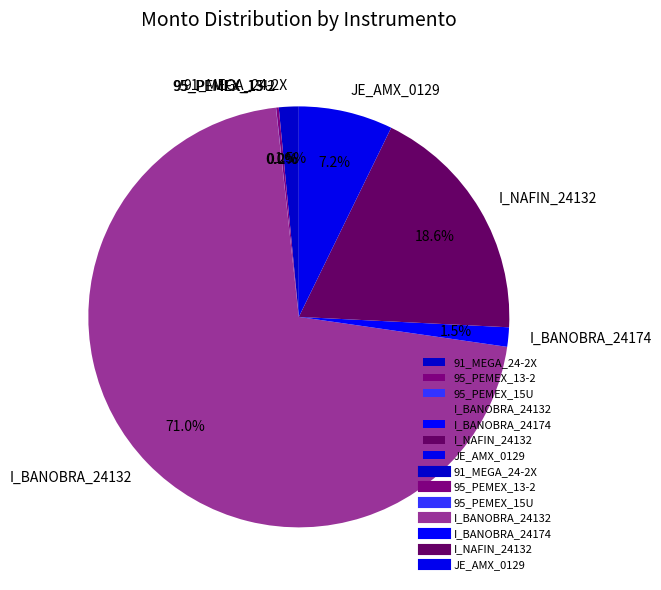

Does any single category account for the majority?

Yes